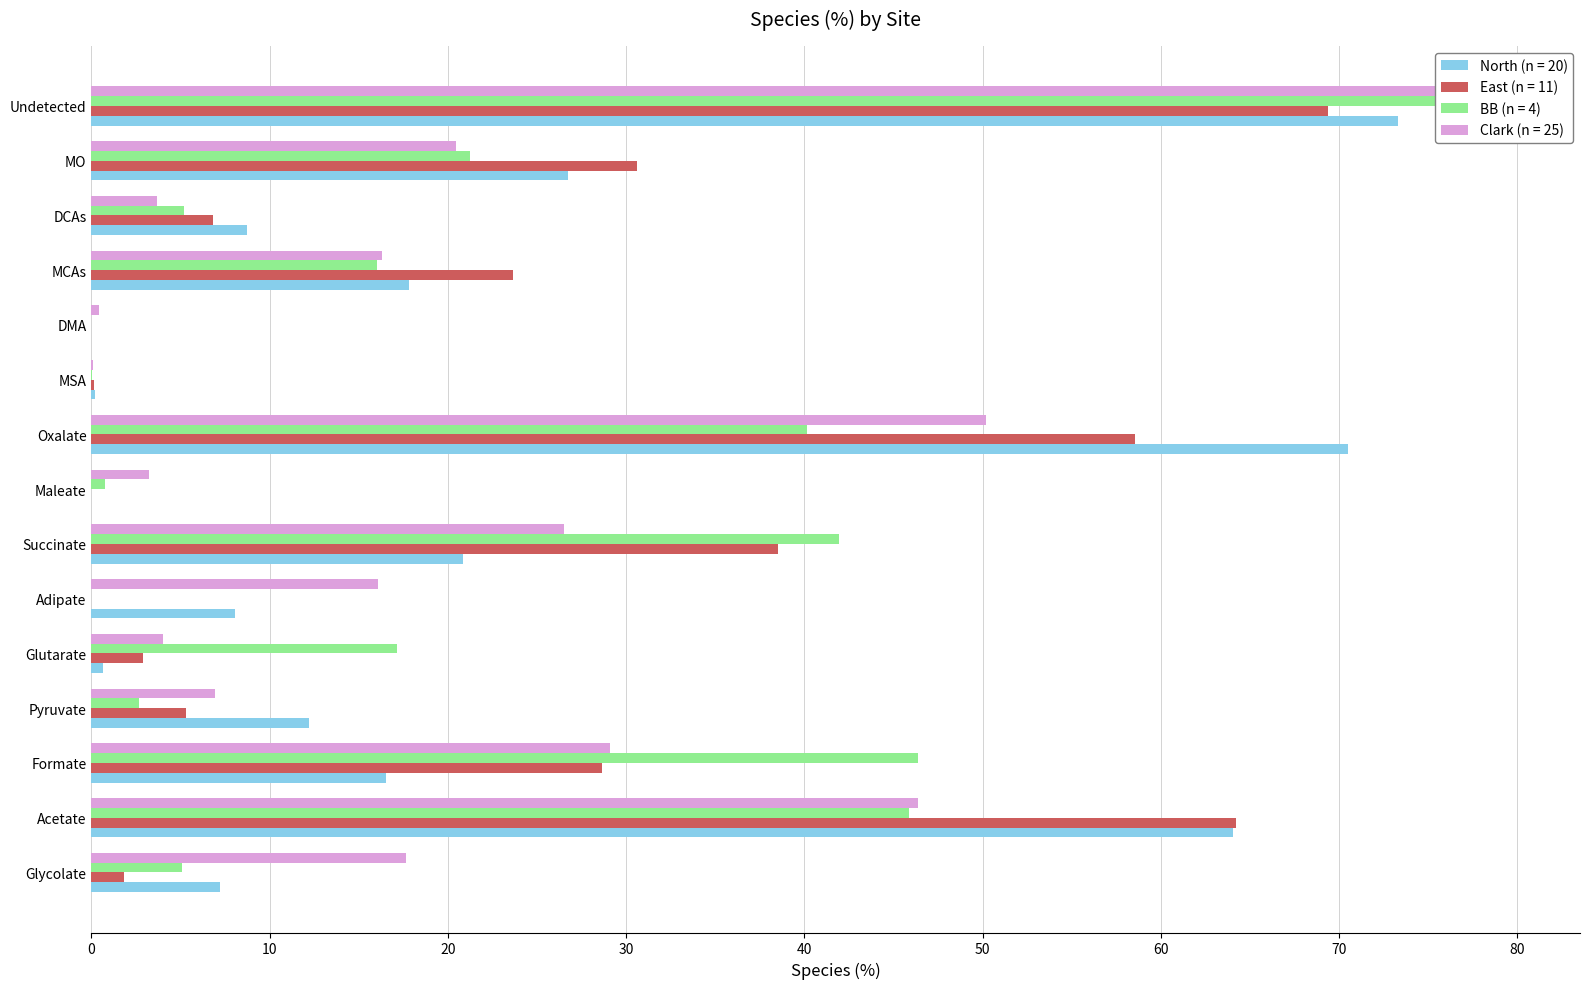

Is it true that North (n = 20) equals 13.3 at DCAs?

False